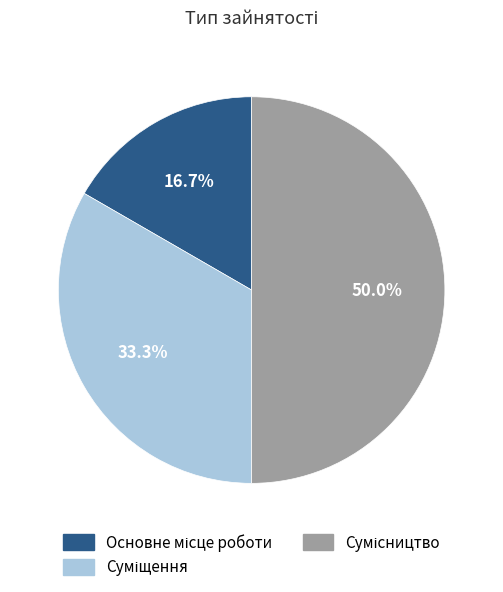

Is Сумісництво the majority of the pie?

No